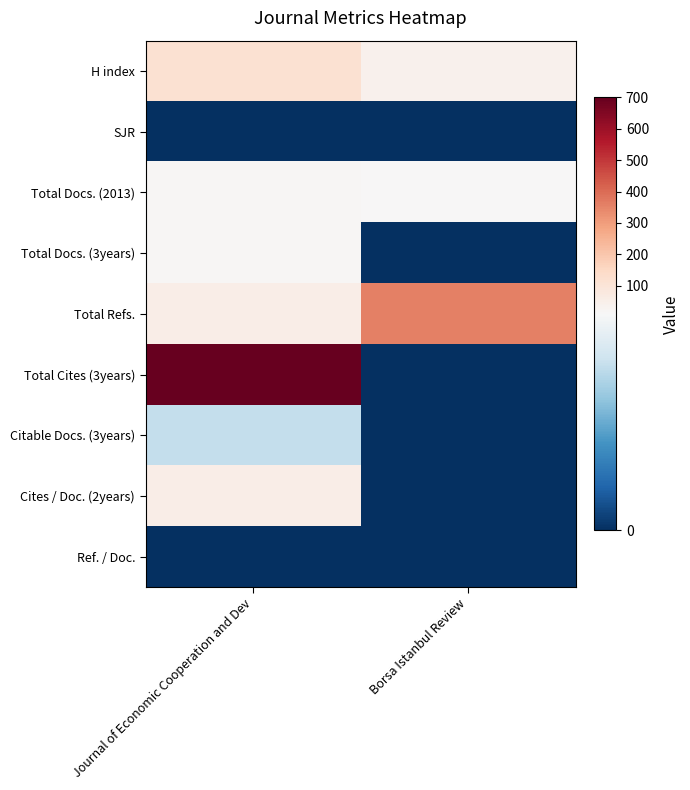

What is the total value across all series at Journal of Economic Cooperation and Dev?

972